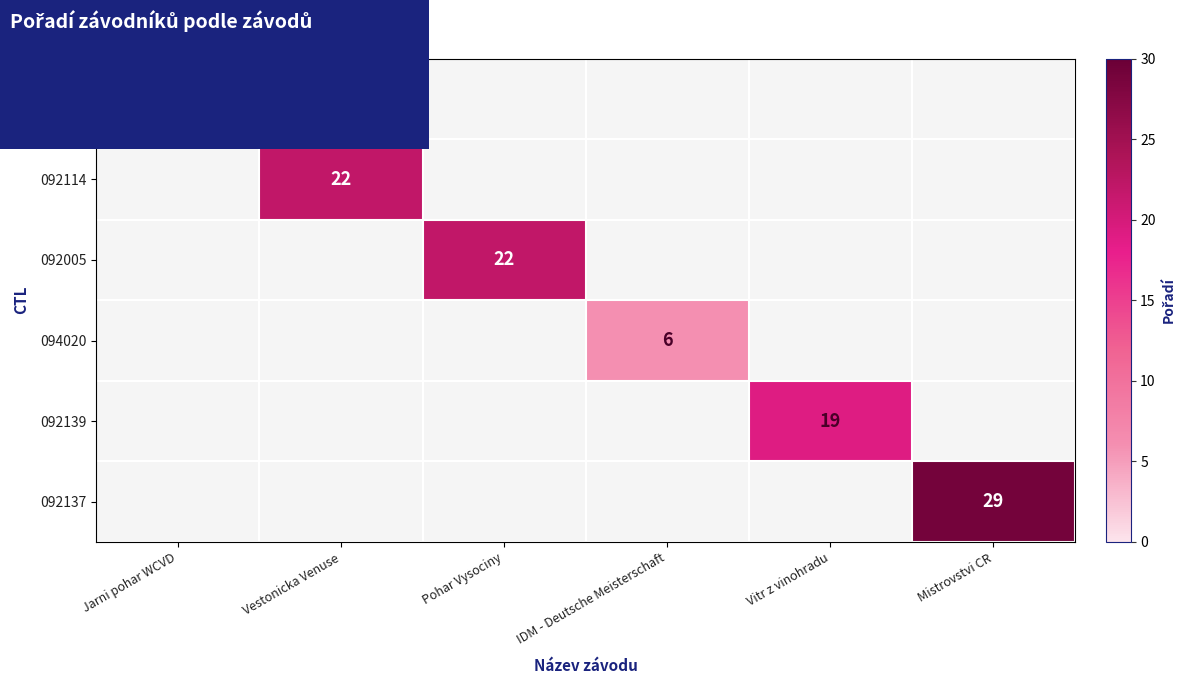

The 092114 series shows 34.2 at Vestonicka Venuse. True or false?

False